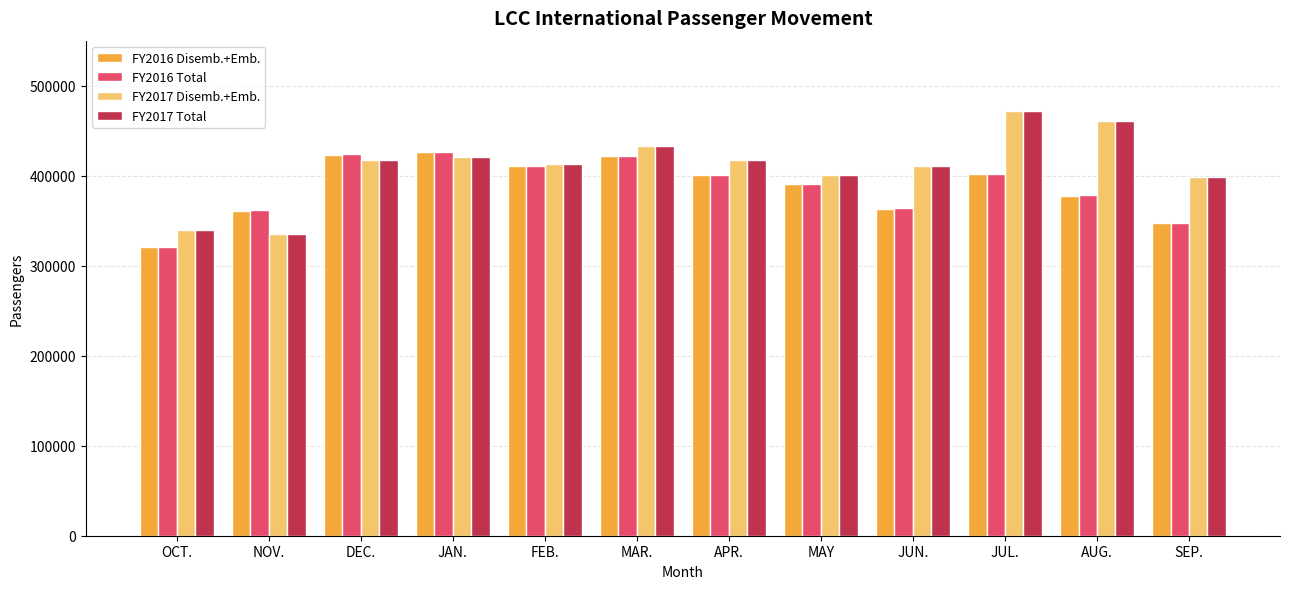

What is the sum of the FY2016 Total values at OCT. and NOV.?

682816